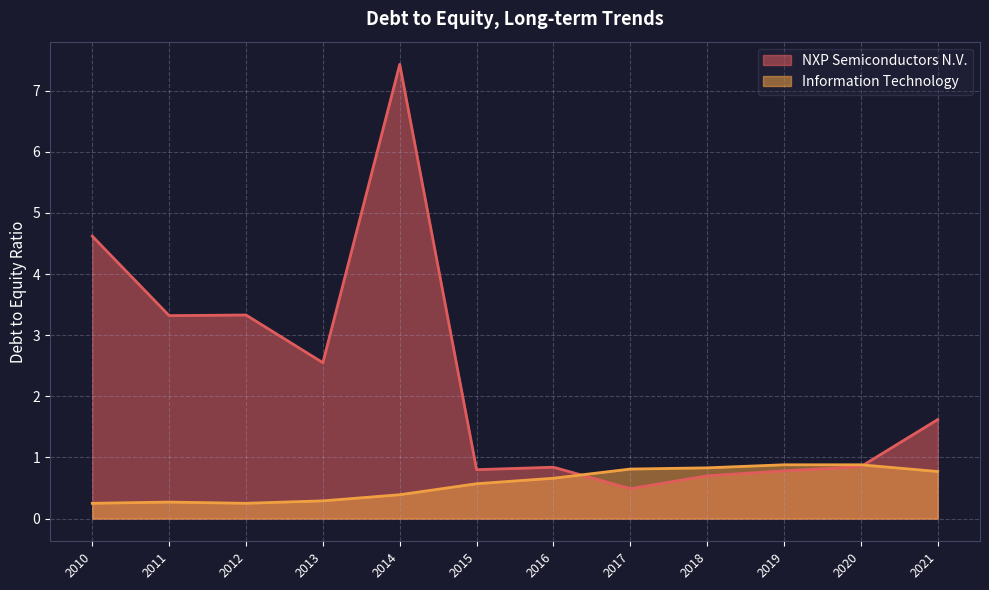

Reading left to right, transcribe all the data shown in this chart.

NXP Semiconductors N.V.: 2021=1.6	2020=0.8	2019=0.8	2018=0.7	2017=0.5	2016=0.8	2015=0.8	2014=7.4	2013=2.5	2012=3.3	2011=3.3	2010=4.6
Information Technology: 2021=0.8	2020=0.9	2019=0.9	2018=0.8	2017=0.8	2016=0.7	2015=0.6	2014=0.4	2013=0.3	2012=0.2	2011=0.3	2010=0.2